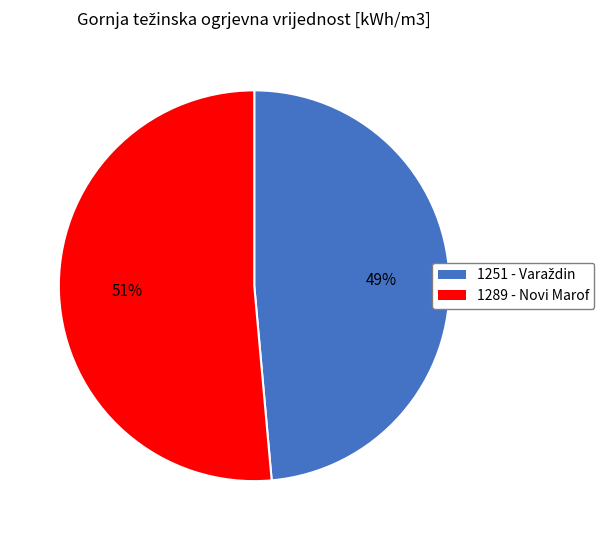

Which slice represents more than half of the pie?

1289 - Novi Marof